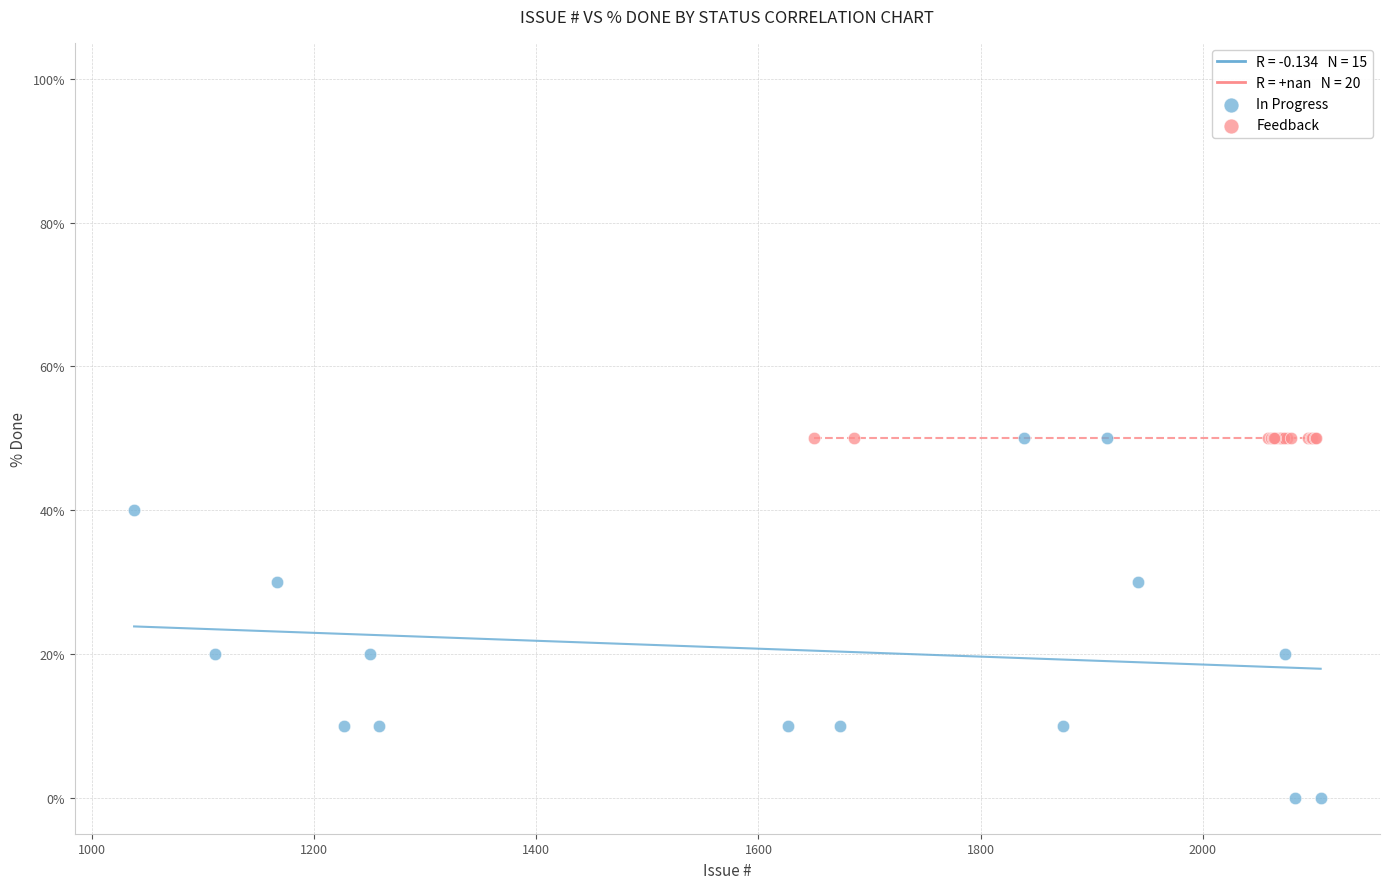

Which series reaches the minimum Y coordinate?

In Progress